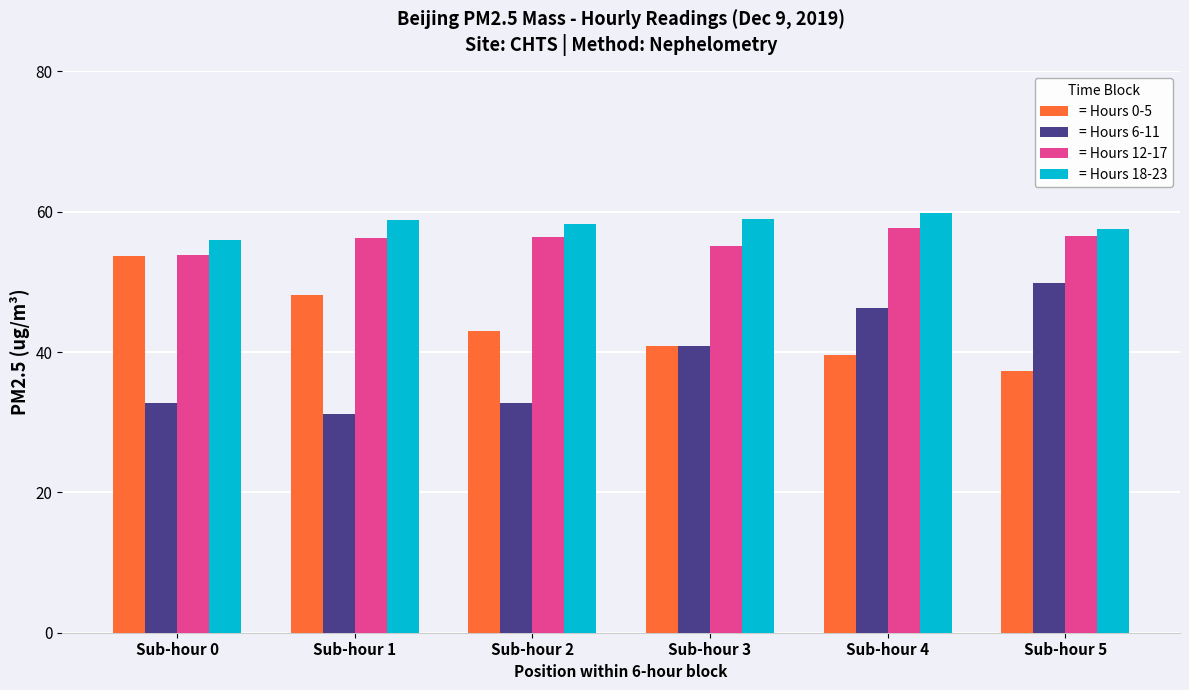

The value of = Hours 12-17 at Sub-hour 3 is 55.1. True or false?

True